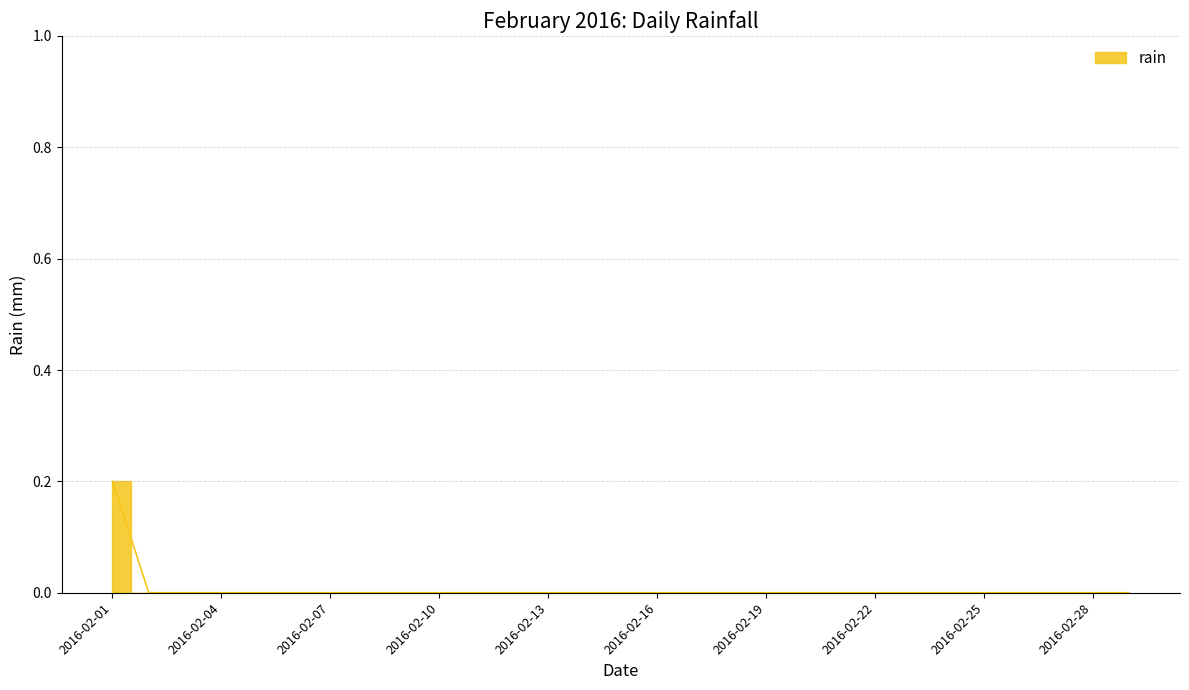

At which label is the value closest to 0?

2016-02-02